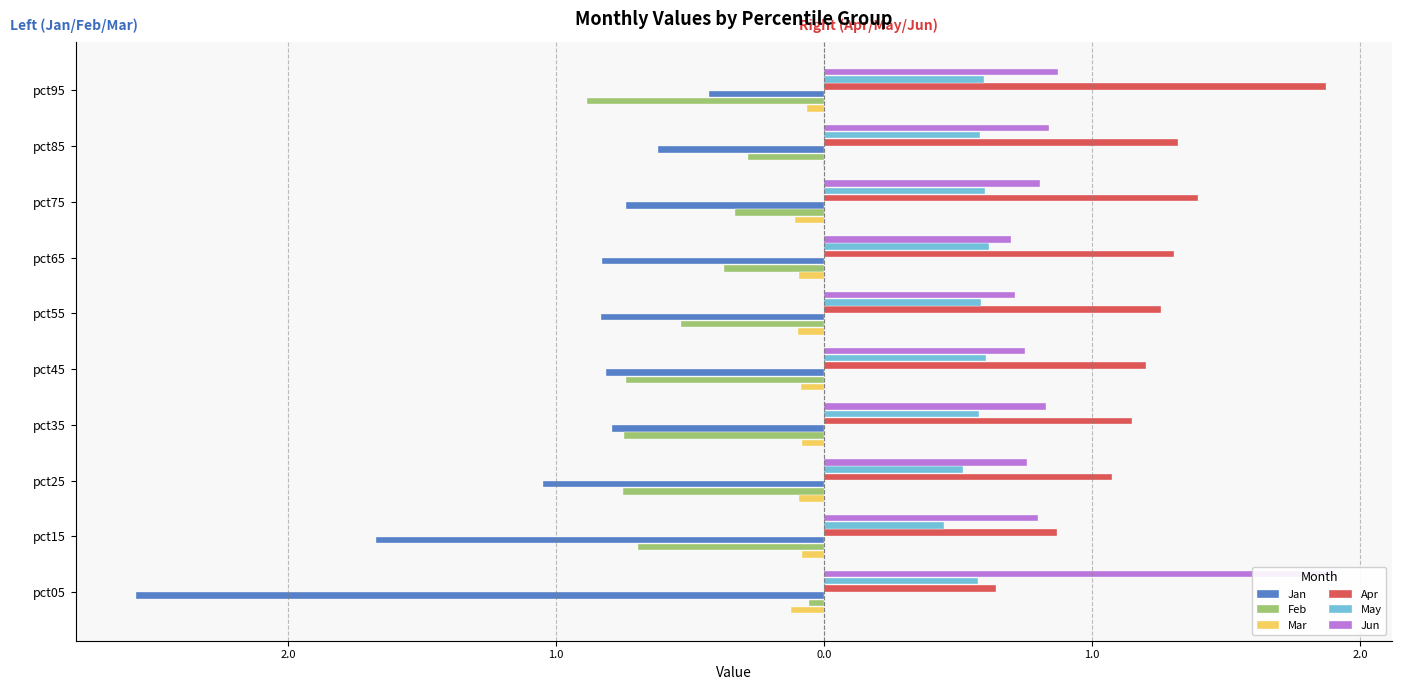

The value of Jun at pct25 is 0.8. True or false?

True